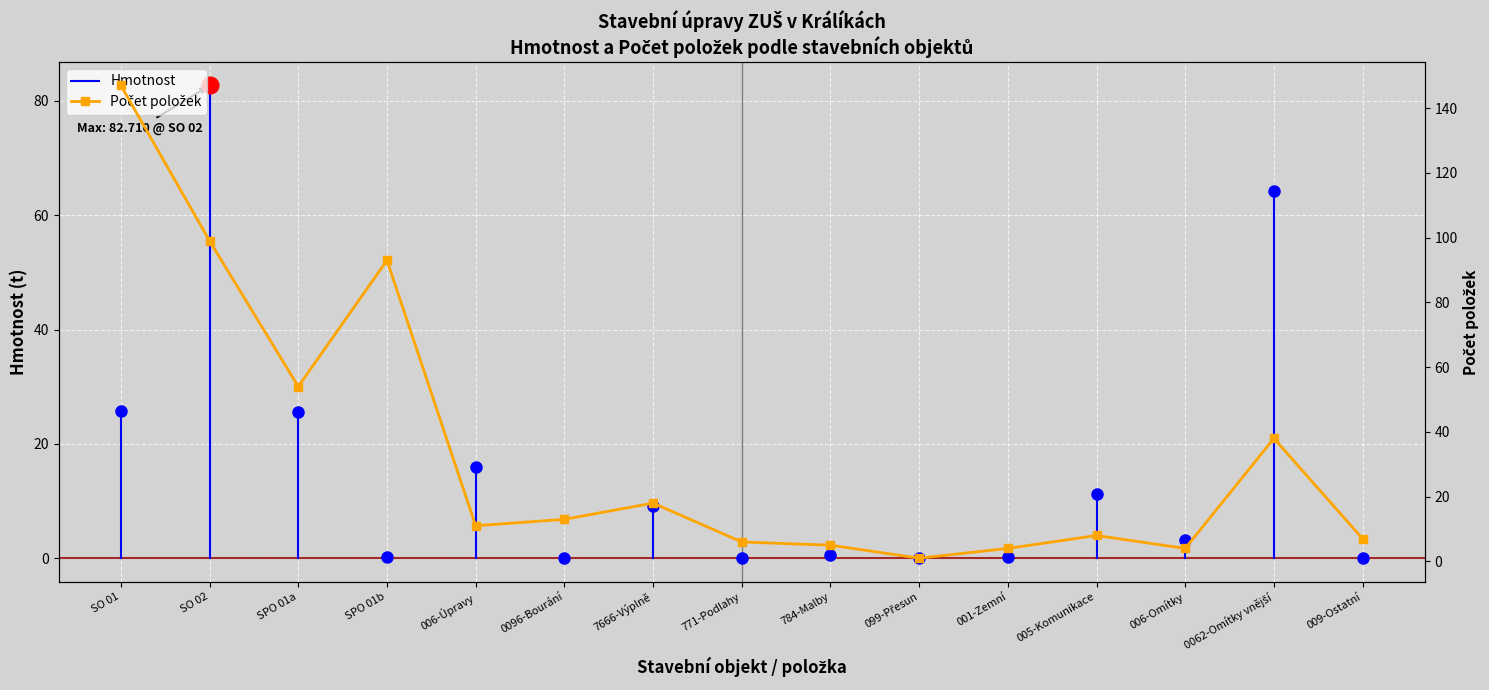

Rank the categories by value from highest to lowest.

SO 01, SO 02, SPO 01b, SPO 01a, 0062-Omítky vnější, 7666-Výplně, 0096-Bourání, 006-Úpravy, 005-Komunikace, 009-Ostatní, 771-Podlahy, 784-Malby, 001-Zemní, 006-Omítky, 099-Přesun